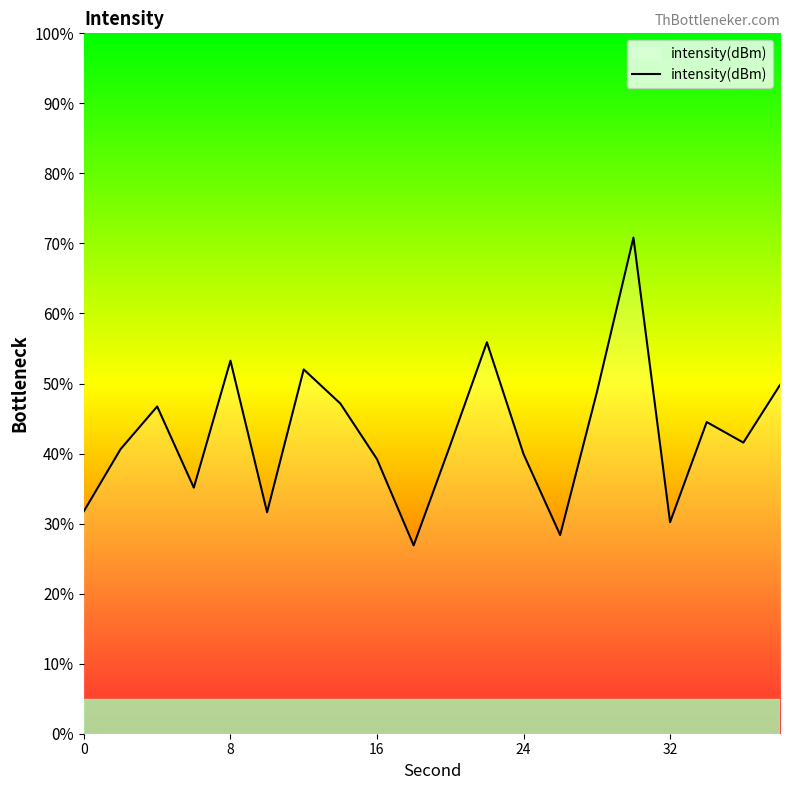

What is the average value?

42.8